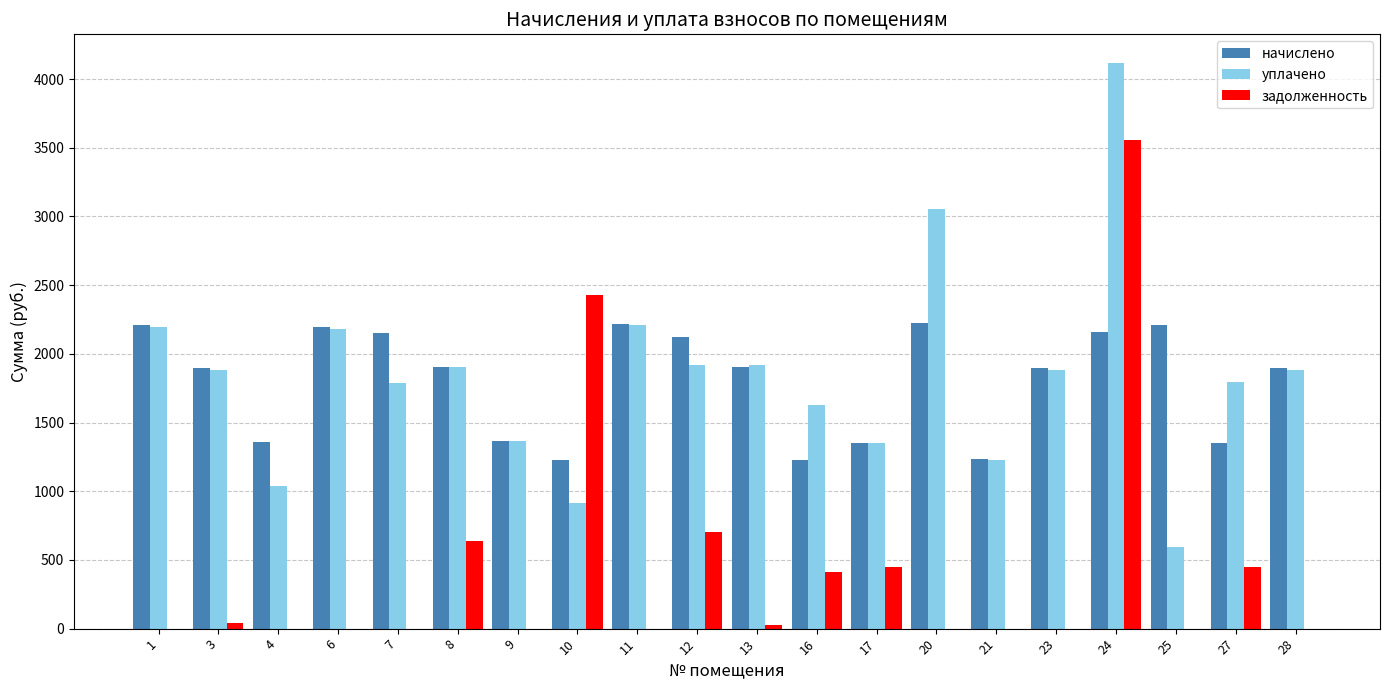

Which series has the largest total across all categories?

уплачено